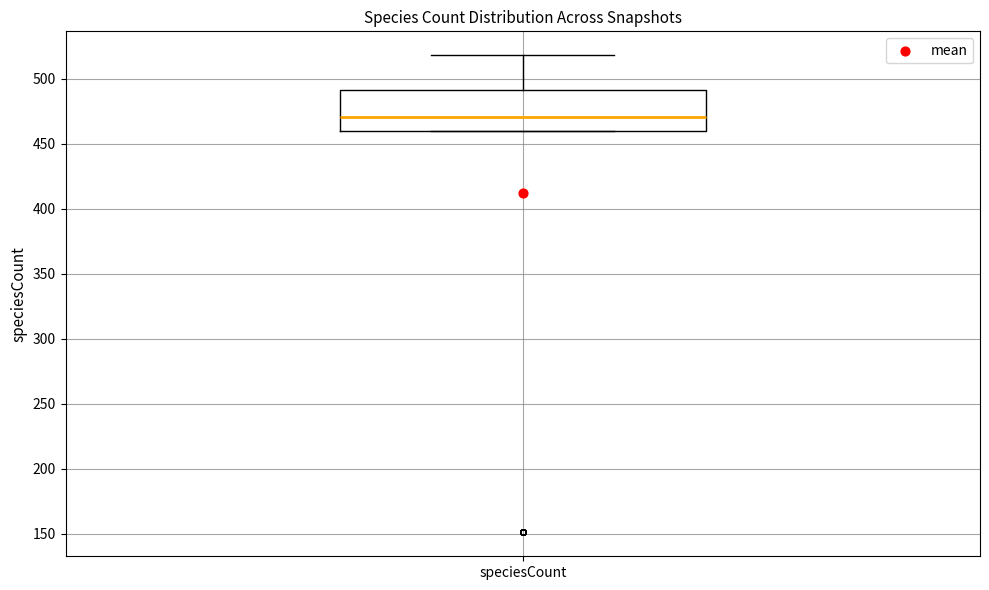

Read this box plot against the y-axis: the position of the median line, the range covered by the box, and the ends of both whiskers. The values are not printed on the chart, so give them approximately, as read against the axis.

median 470, box 460 to 490, whiskers 460 to 520